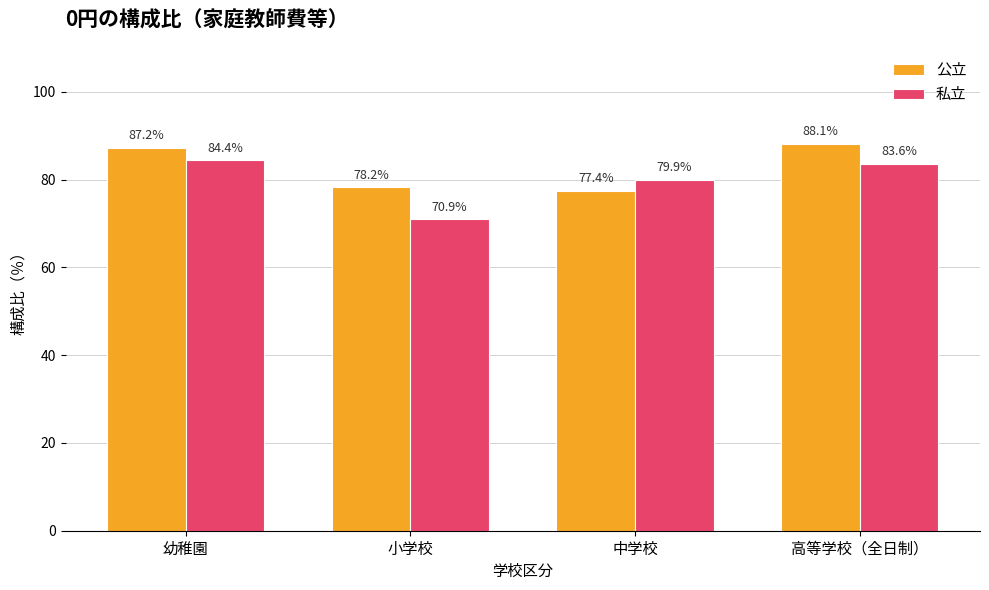

At which category is the sum across all series the highest?

高等学校（全日制）